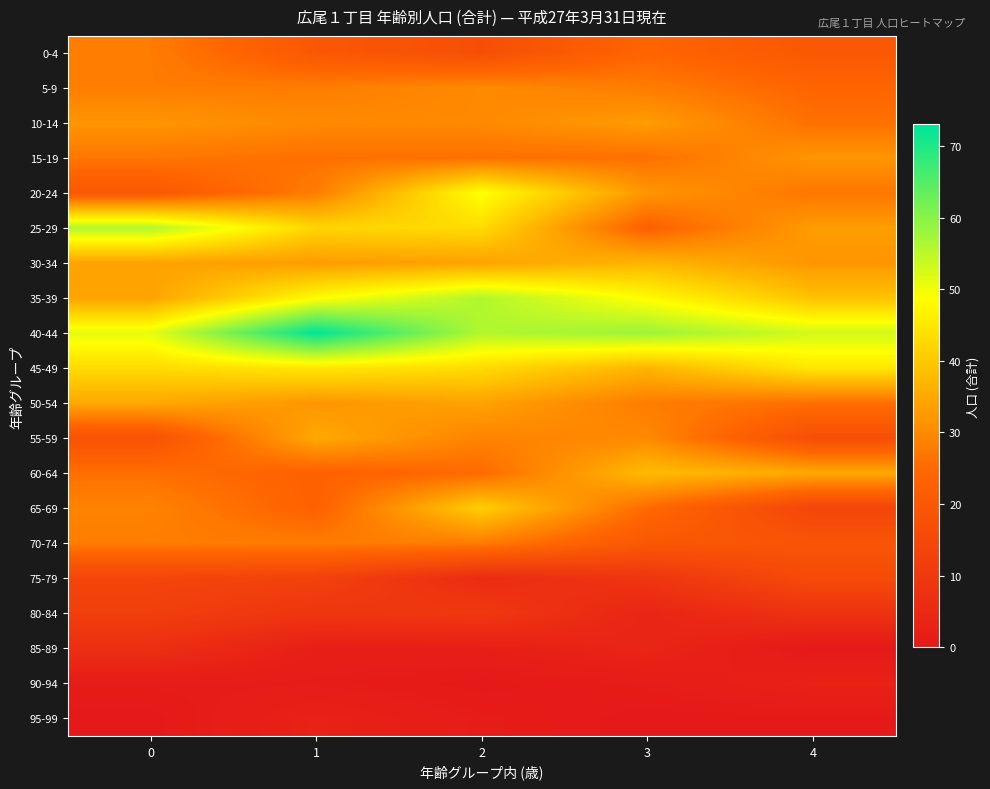

Which category has the lowest value across all series?

4